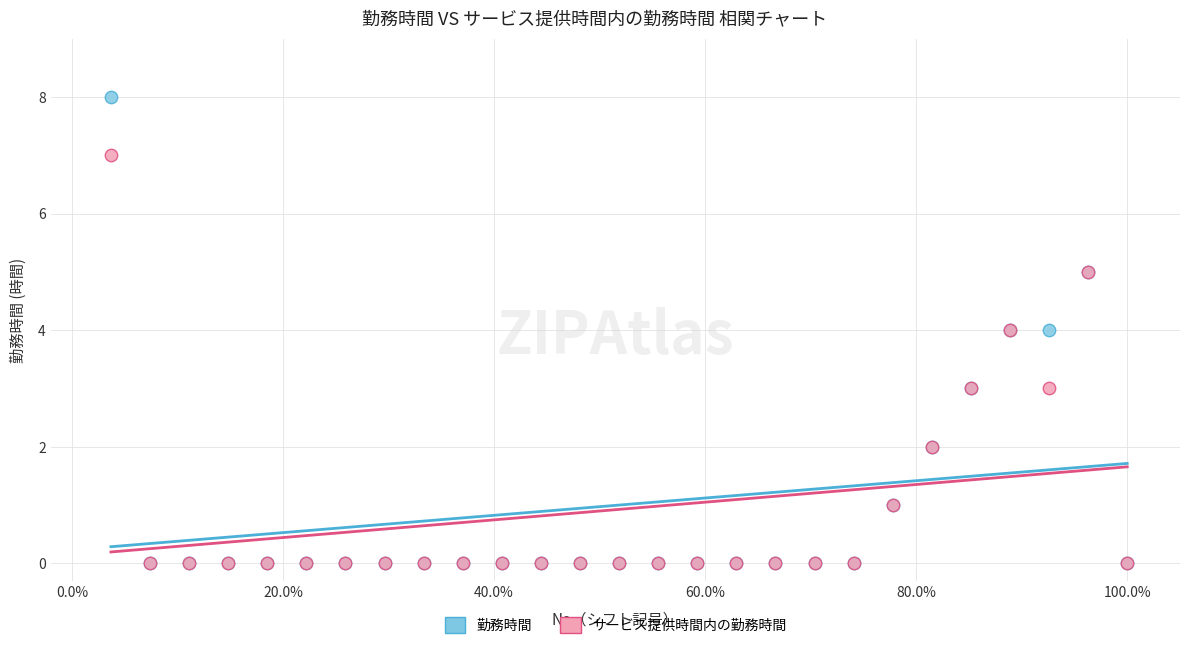

Which series contains the highest Y value?

勤務時間